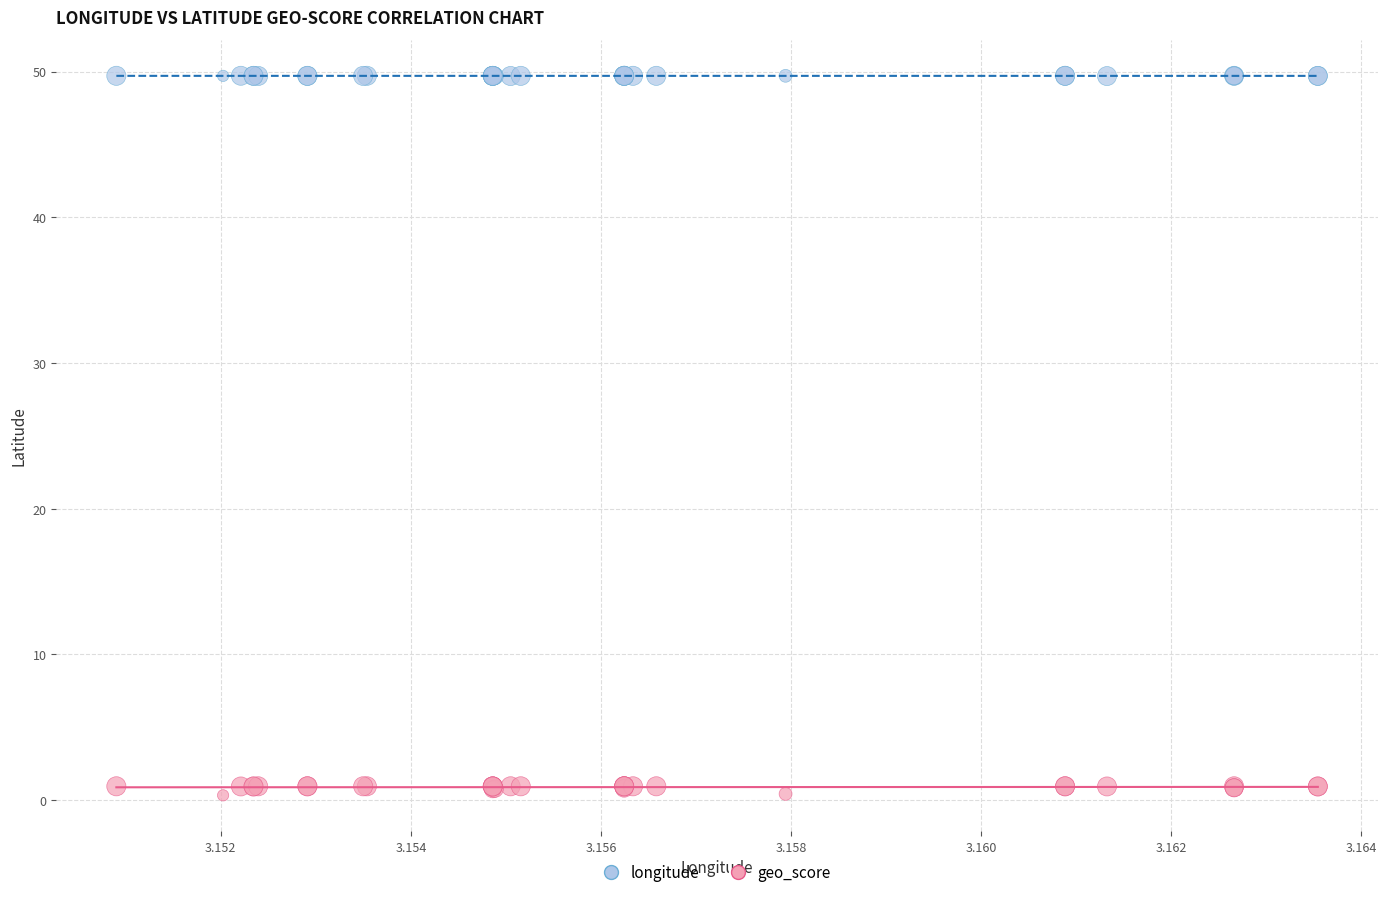

What are all the series names shown in the legend?

longitude, geo_score